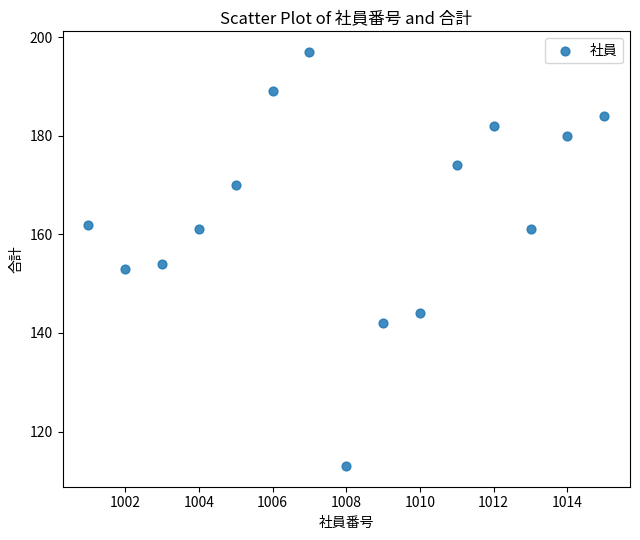

What is the range of X values (max minus min)?

14